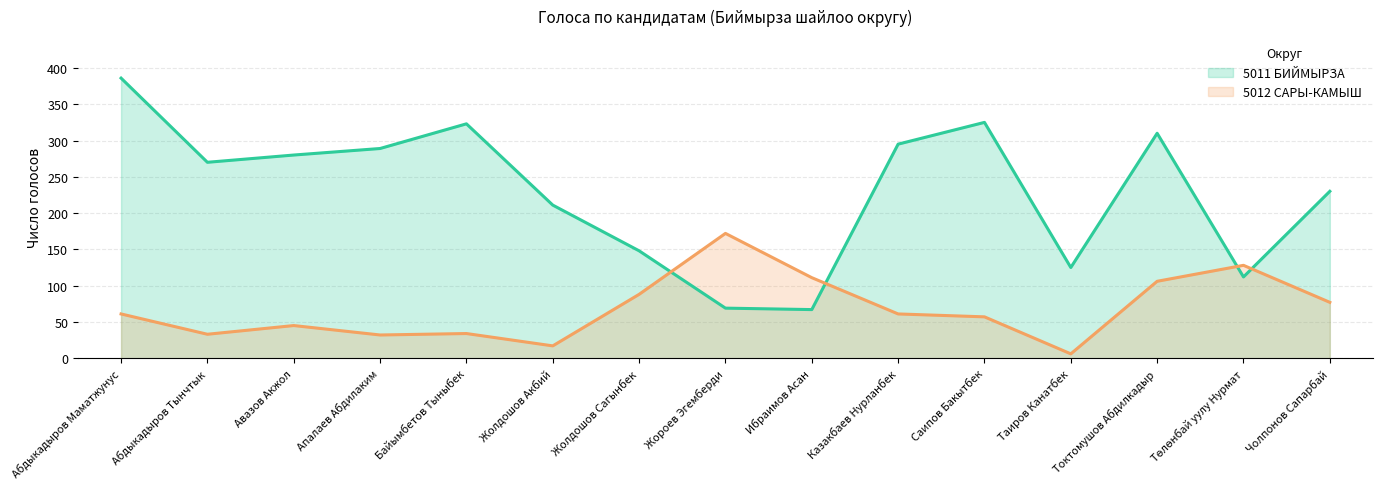

What is the approximate value of 5012 САРЫ-КАМЫШ (line) at Авазов Акжол?

45